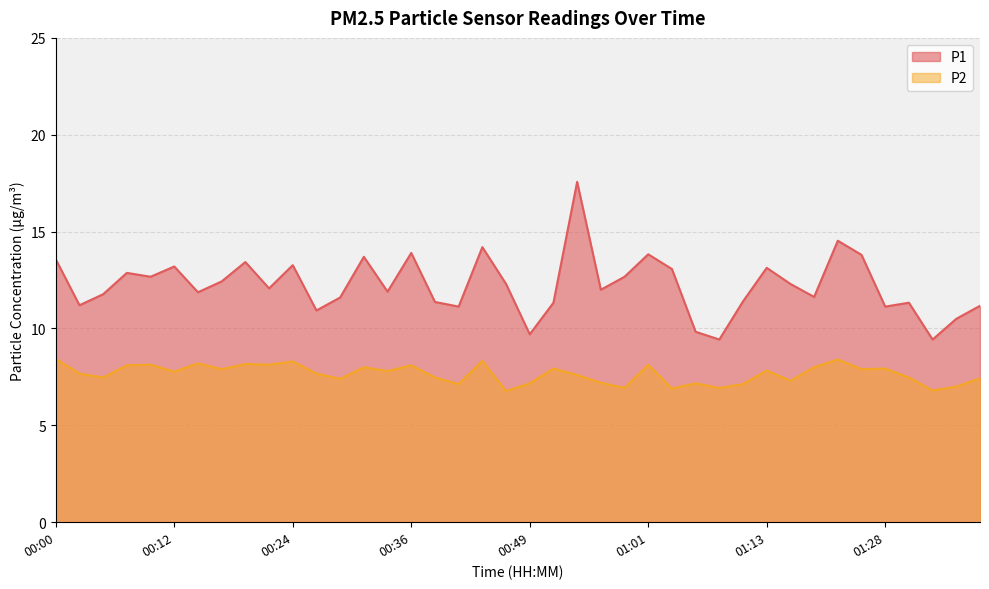

Reading left to right, extract all data points from this chart.

P1: 13.6	11.2	11.8	12.9	12.7	13.2	11.9	12.4	13.4	12.1	13.3	10.9	11.6	13.7	11.9	13.9	11.4	11.1	14.2	12.3	9.7	11.3	17.6	12.0	12.7	13.8	13.1	9.8	9.4	11.4	13.1	12.3	11.6	14.5	13.8	11.1	11.3	9.4	10.5	11.2
P2: 8.4	7.7	7.5	8.1	8.1	7.8	8.2	7.9	8.2	8.1	8.3	7.7	7.4	8.0	7.8	8.1	7.5	7.1	8.3	6.8	7.2	7.9	7.6	7.2	6.9	8.1	6.9	7.2	6.9	7.1	7.8	7.3	8.0	8.4	7.9	7.9	7.5	6.8	7.0	7.4